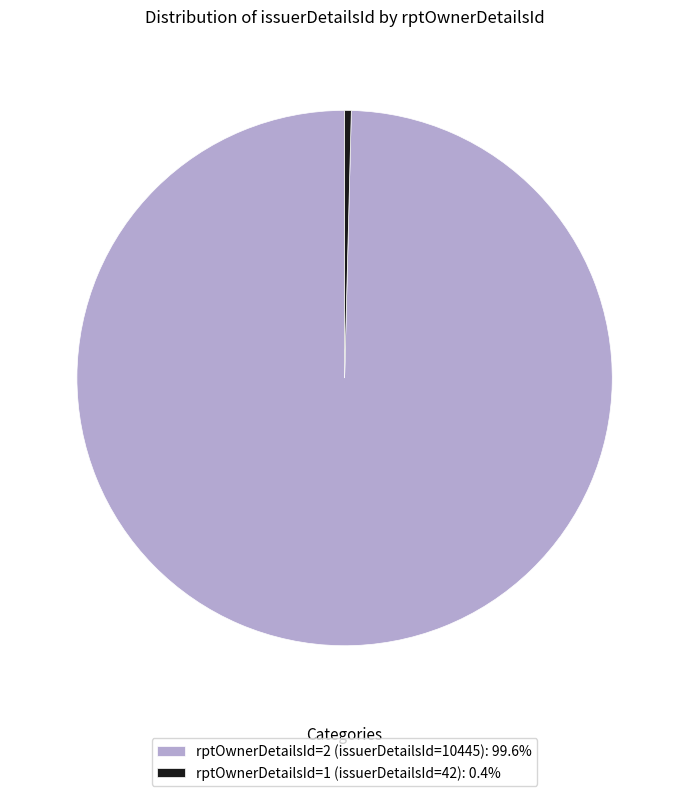

Is rptOwnerDetailsId=1 (issuerDetailsId=42): 0.4% the majority of the pie?

No